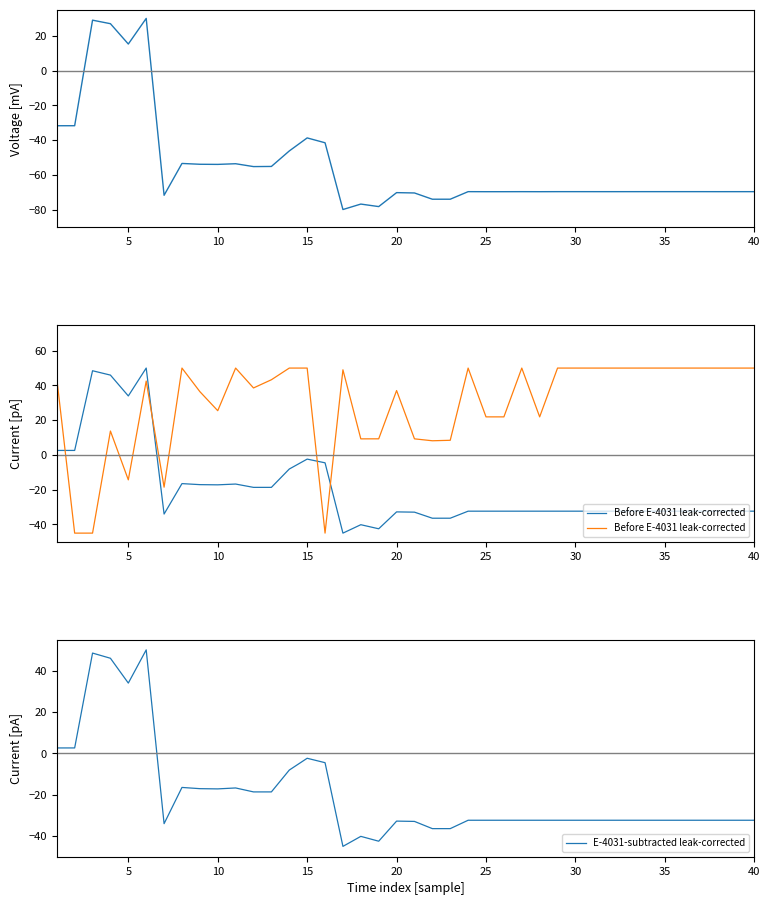

What is the greatest value displayed?

50.0